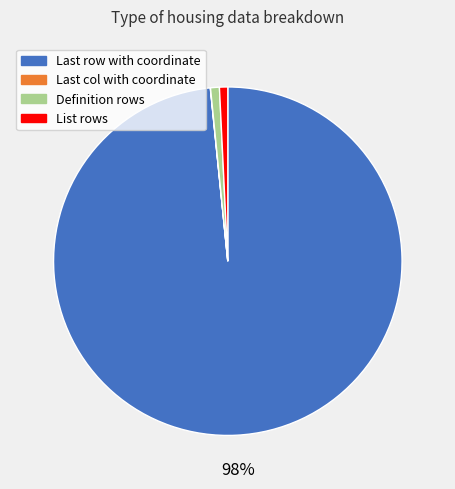

The List rows slice represents 1% of the pie. True or false?

True